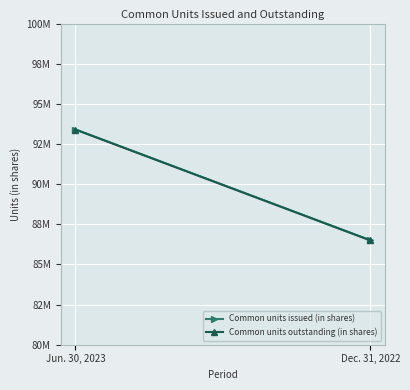

Count the number of data series in this chart.

2